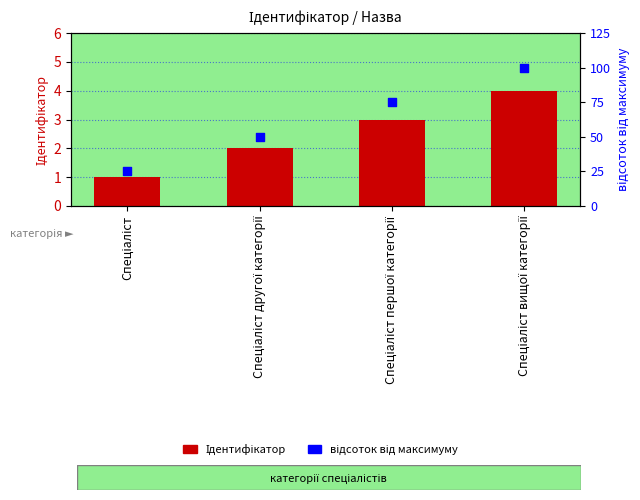

Which series has the widest spread of Y values?

відсоток від максимуму